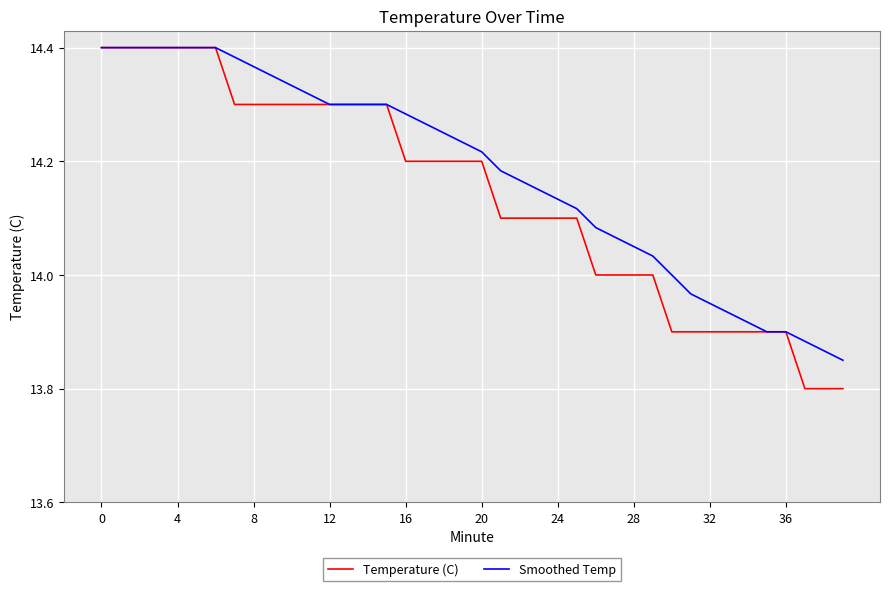

Which series has the largest total across all categories?

Smoothed Temp